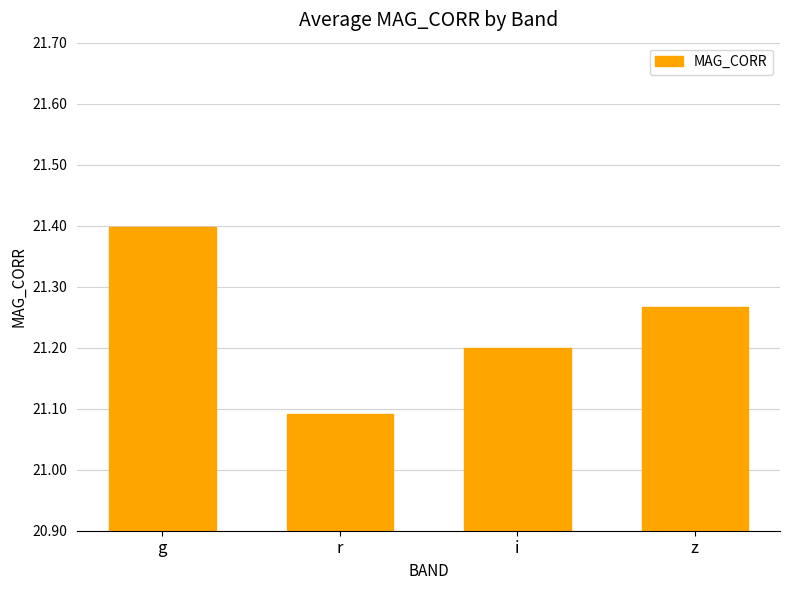

Count the values in the range 21 to 22.

4